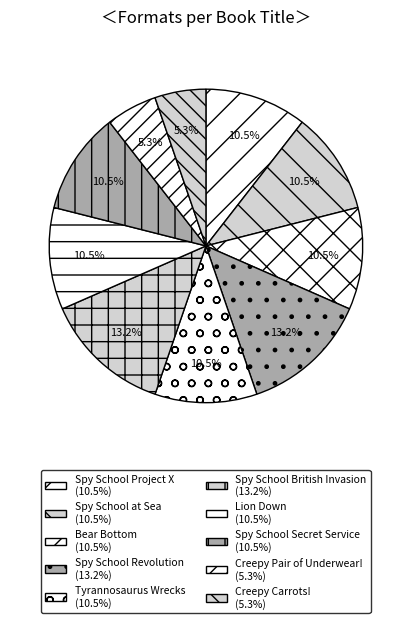

How much of the chart is everything except Tyrannosaurus Wrecks?

89.5%